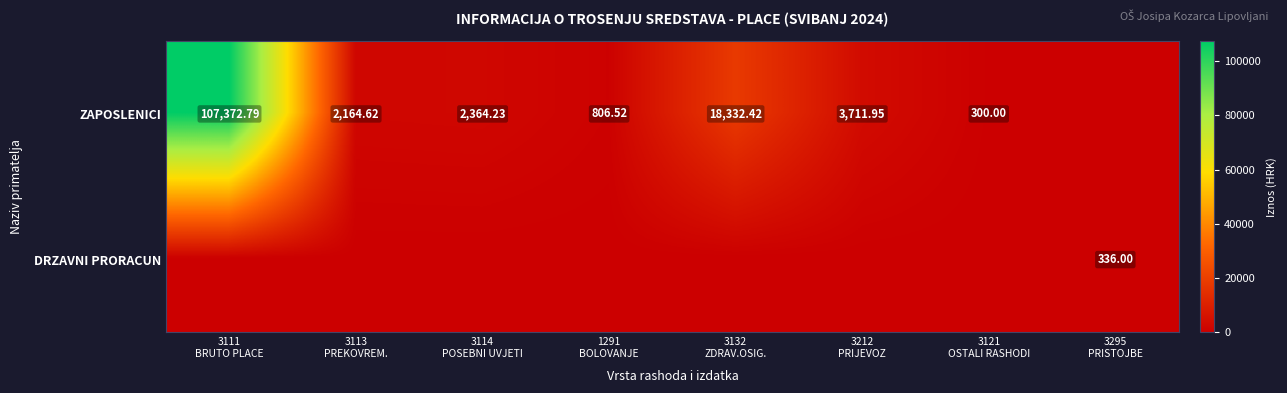

What is the total value across all series at 3113
PREKOVREM.?

2164.6